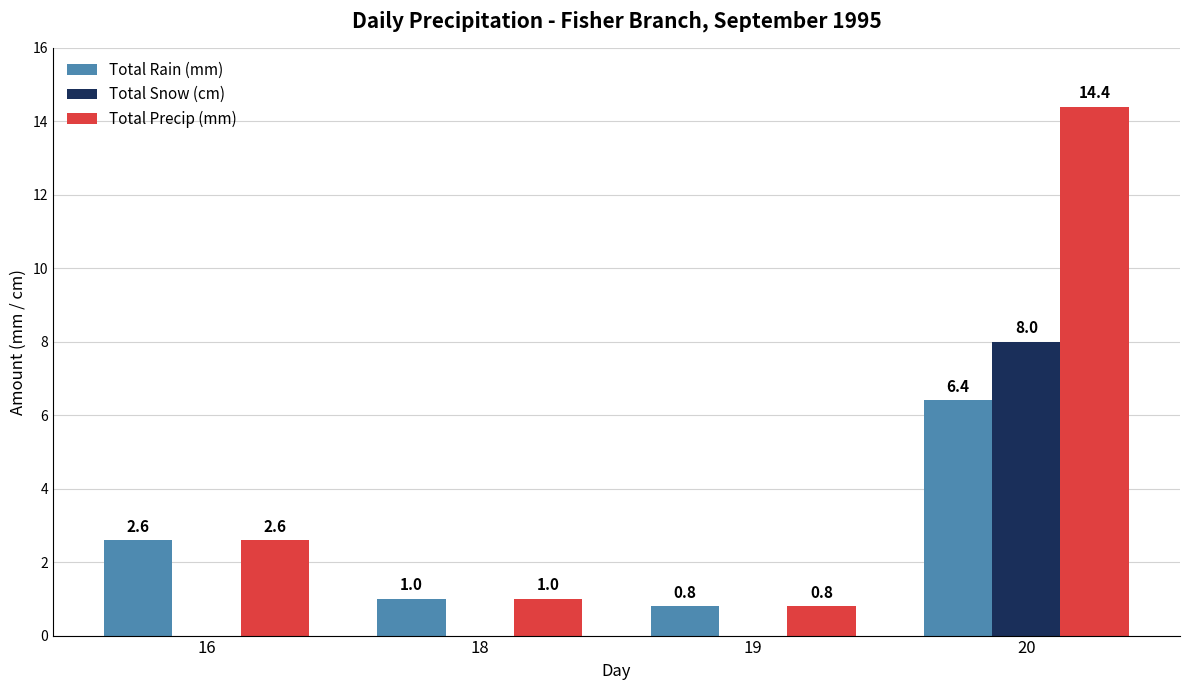

What is the approximate value of Total Rain (mm) at 19?

0.8